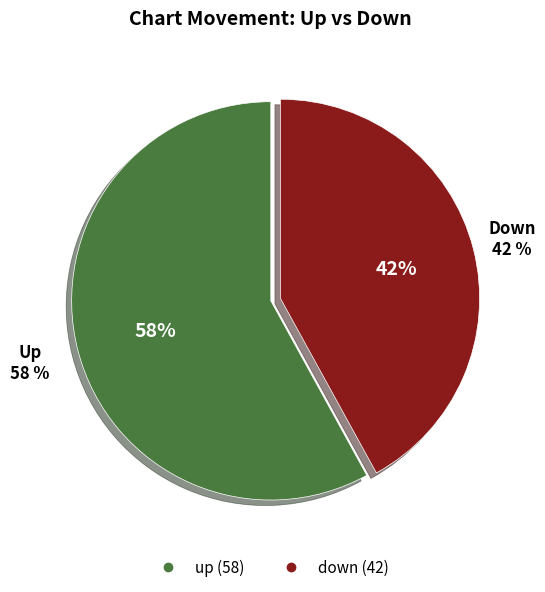

Does up account for over 50% of the chart?

Yes